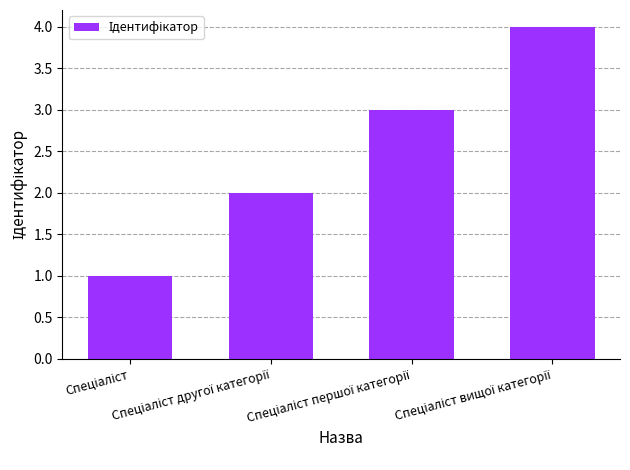

What is the maximum value shown in the chart?

4